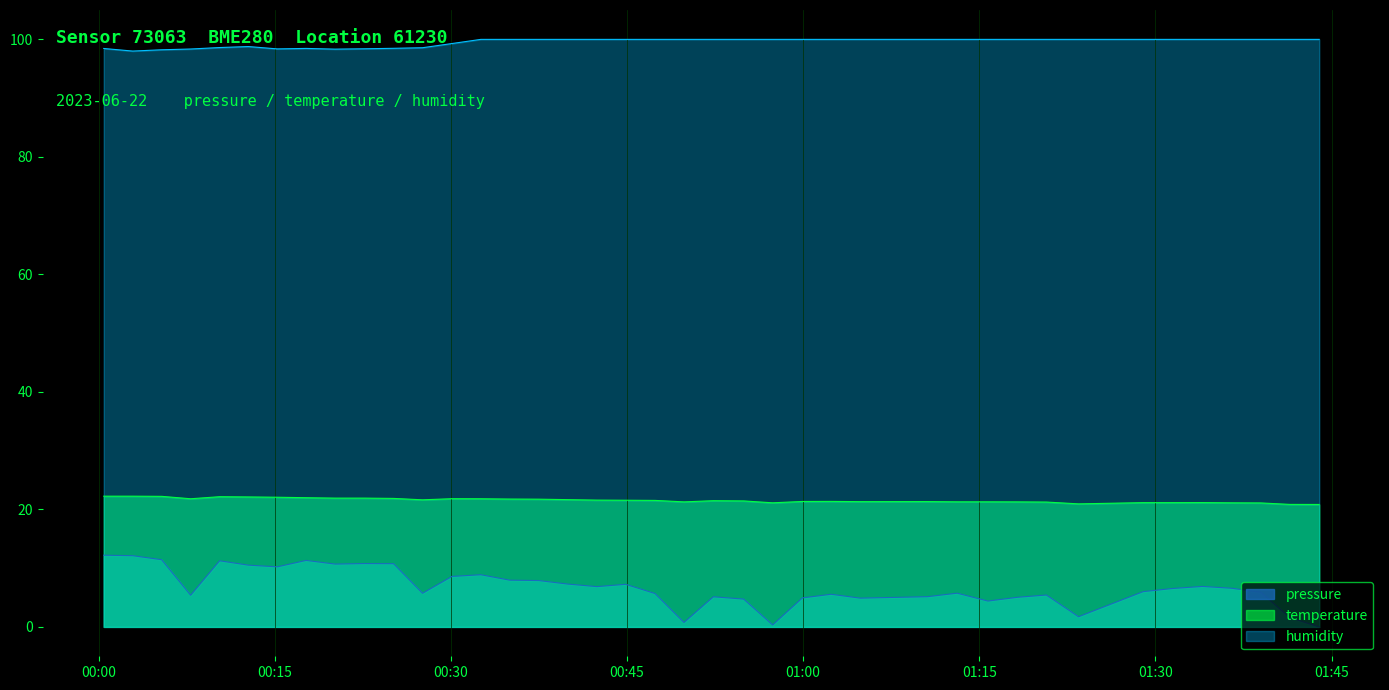

Which series has the largest range (max minus min)?

pressure